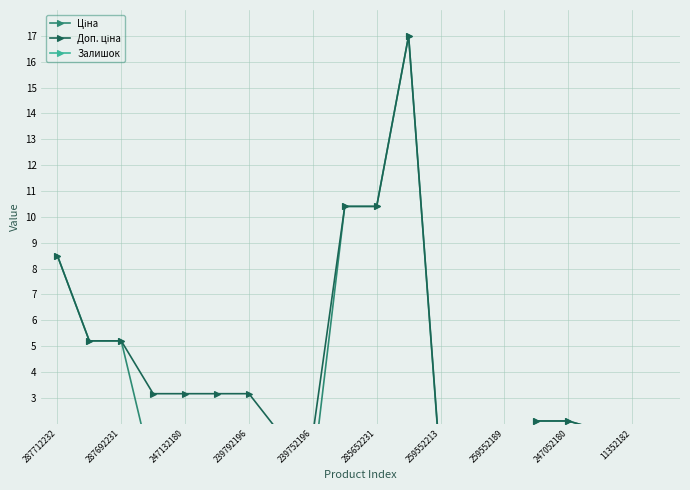

What is the sum of all Ціна values?

66.9